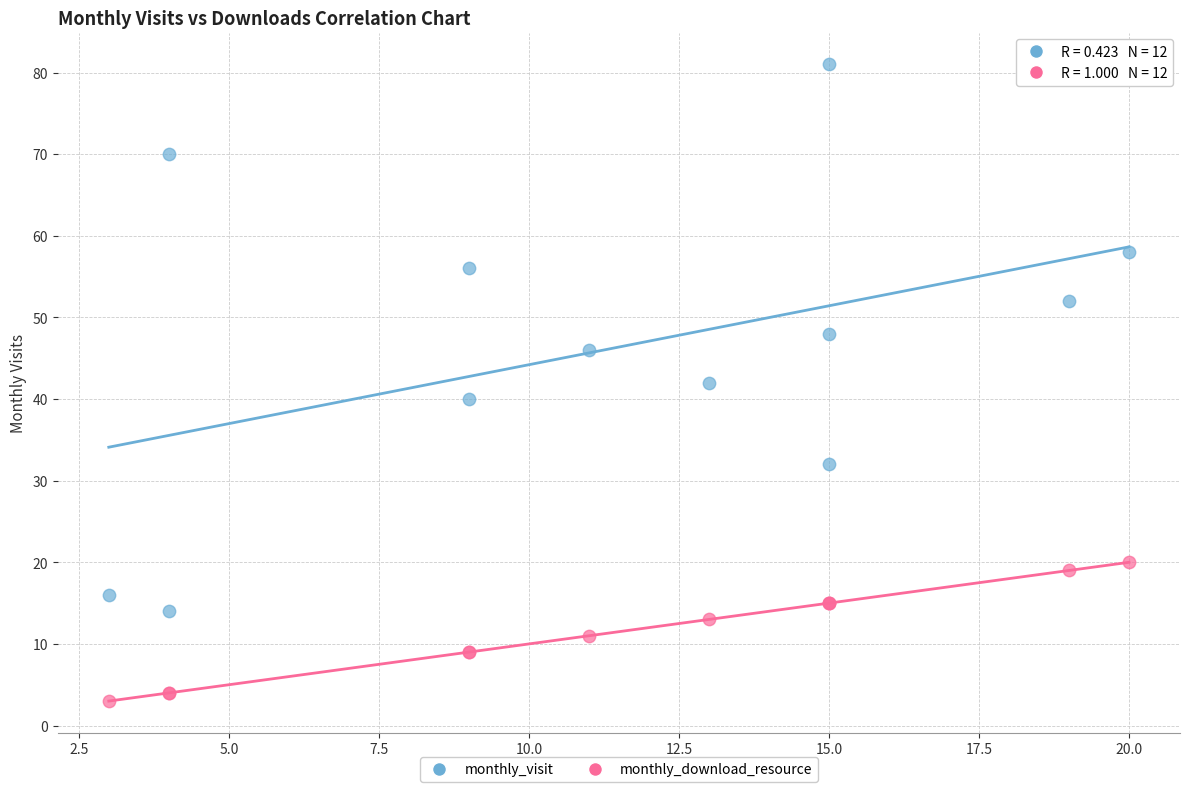

Which series has the widest spread of Y values?

monthly_visit